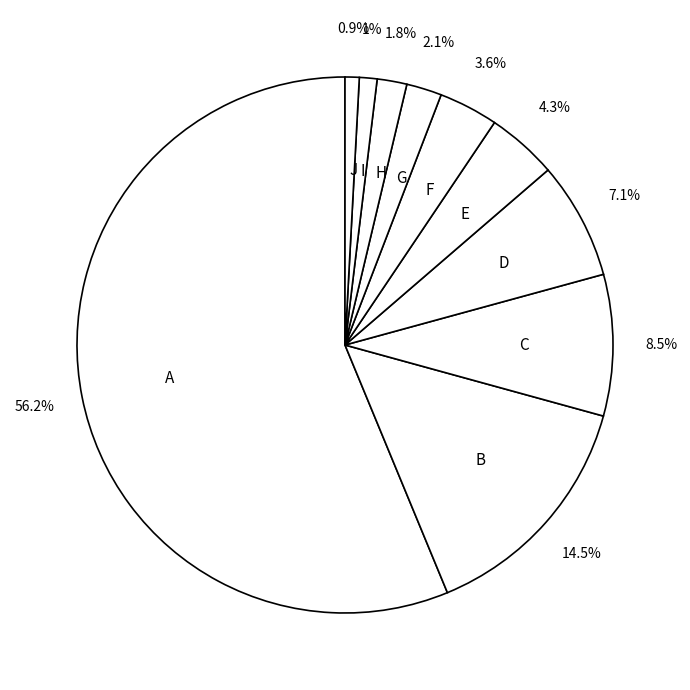

Which category accounts for the majority?

A